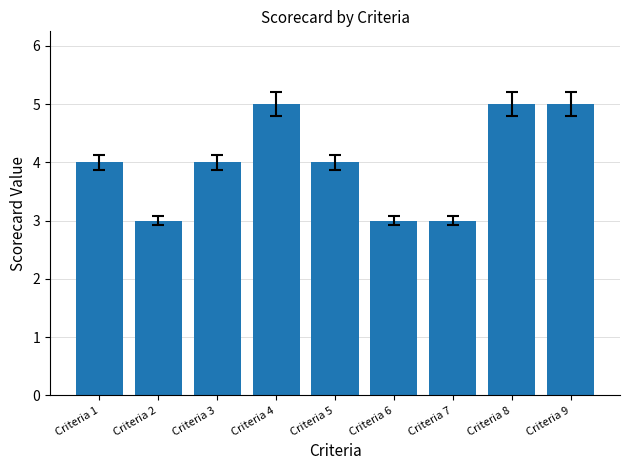

The value at Criteria 8 is 2. True or false?

False